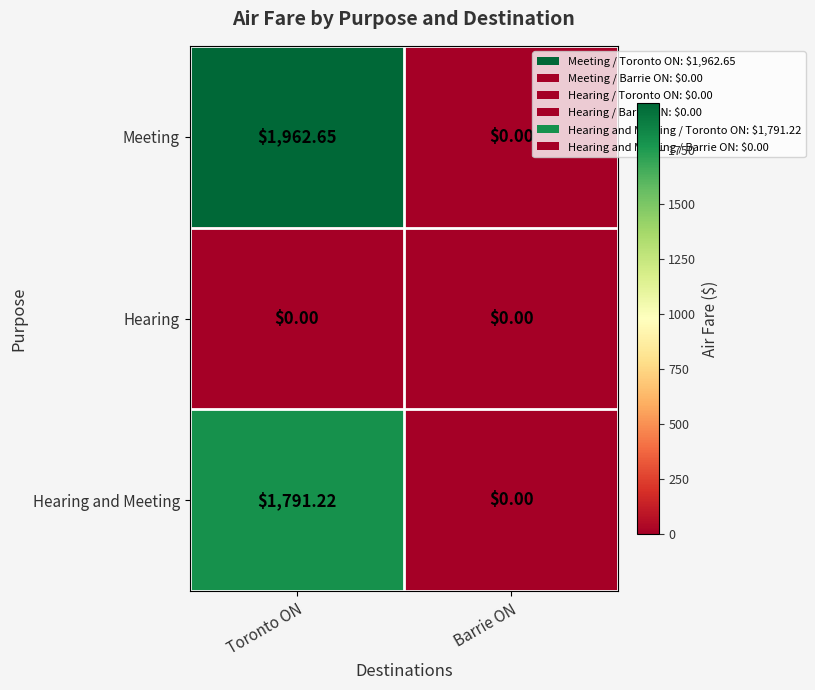

Which category has the lowest value in the Meeting series?

Barrie ON